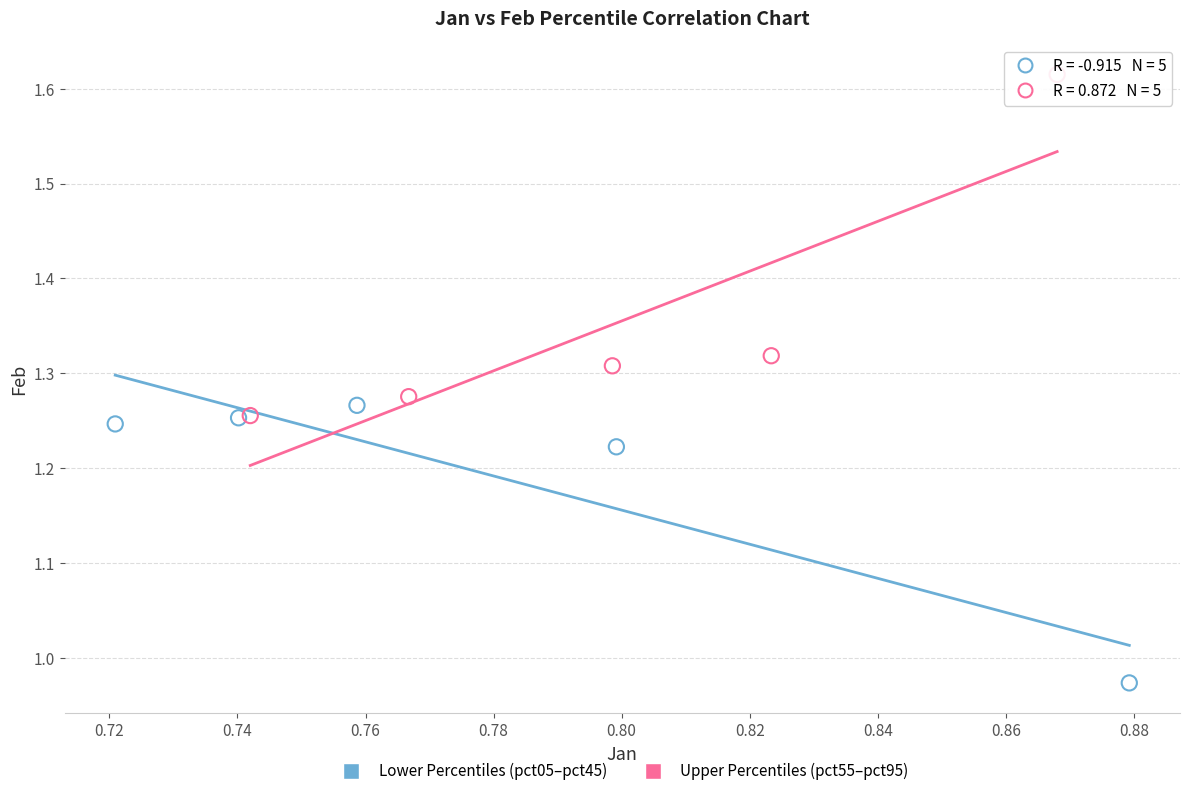

Which series reaches the minimum Y coordinate?

Lower Percentiles (pct05–pct45)